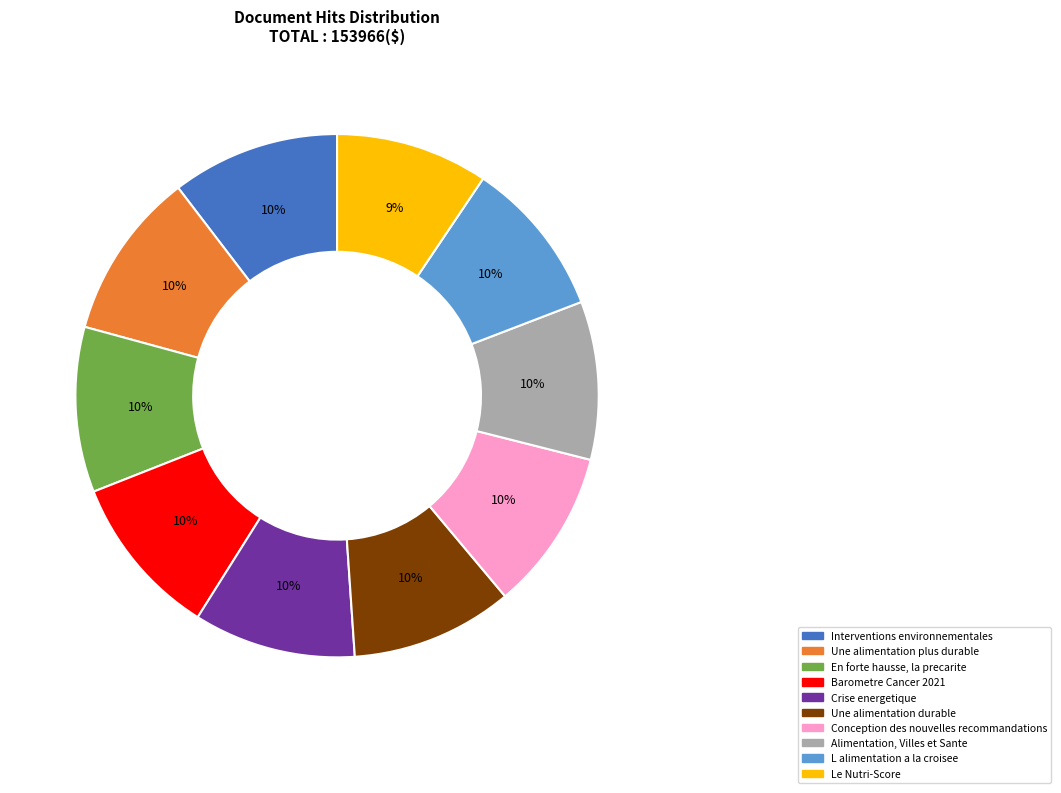

Combined, do Interventions environnementales and Une alimentation durable account for over 50%?

No